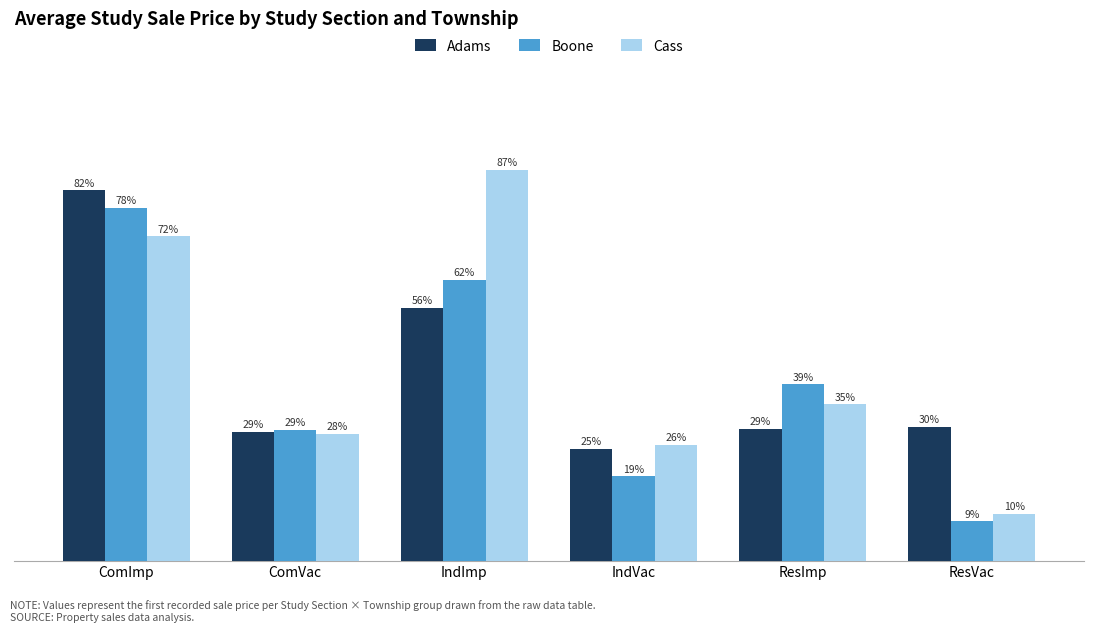

Where does the Boone series first go above 39?

ComImp